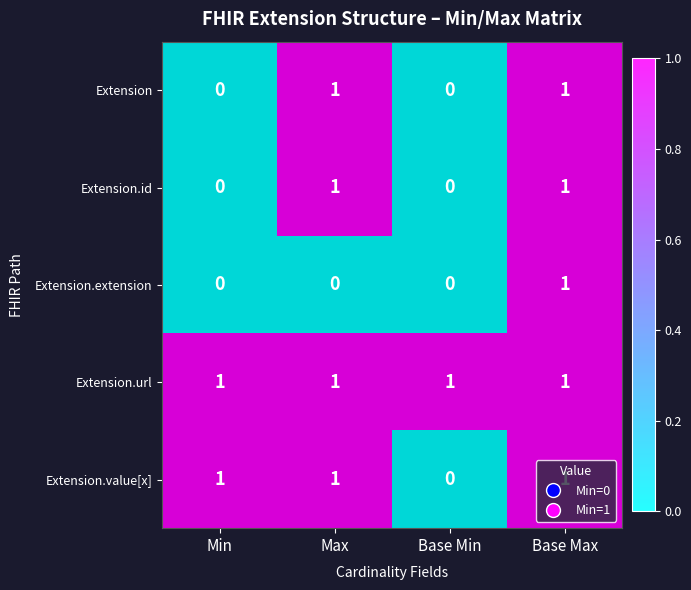

Which series has the largest total across all categories?

Extension.url